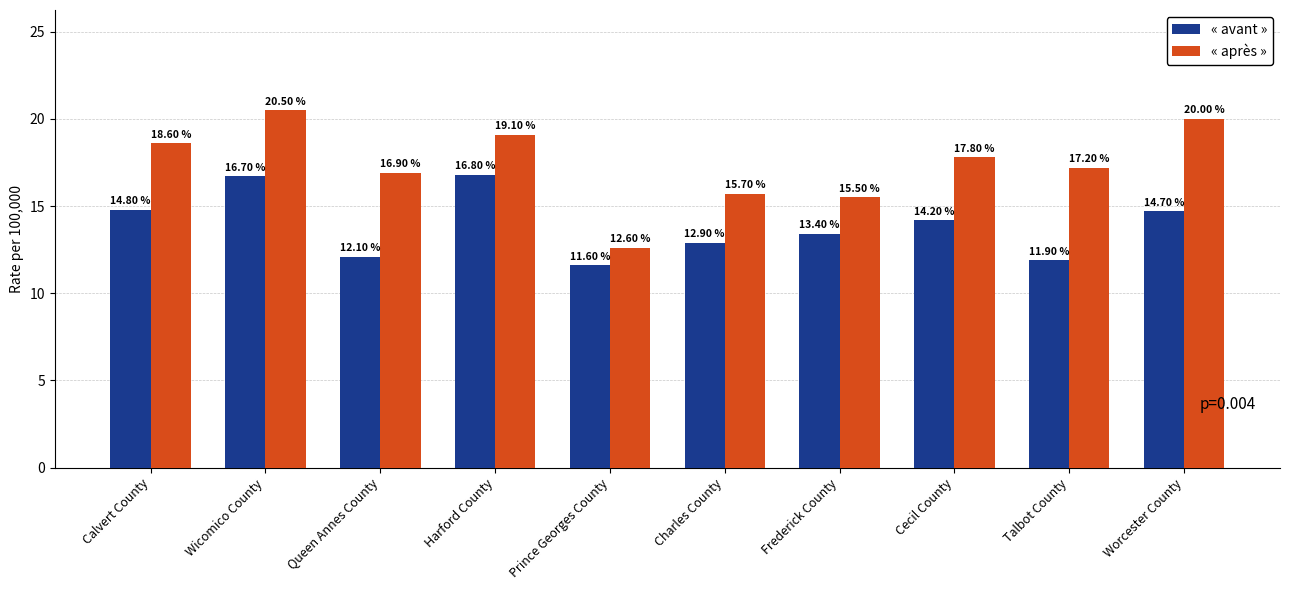

The value of « avant » at Worcester County is 21.7. True or false?

False